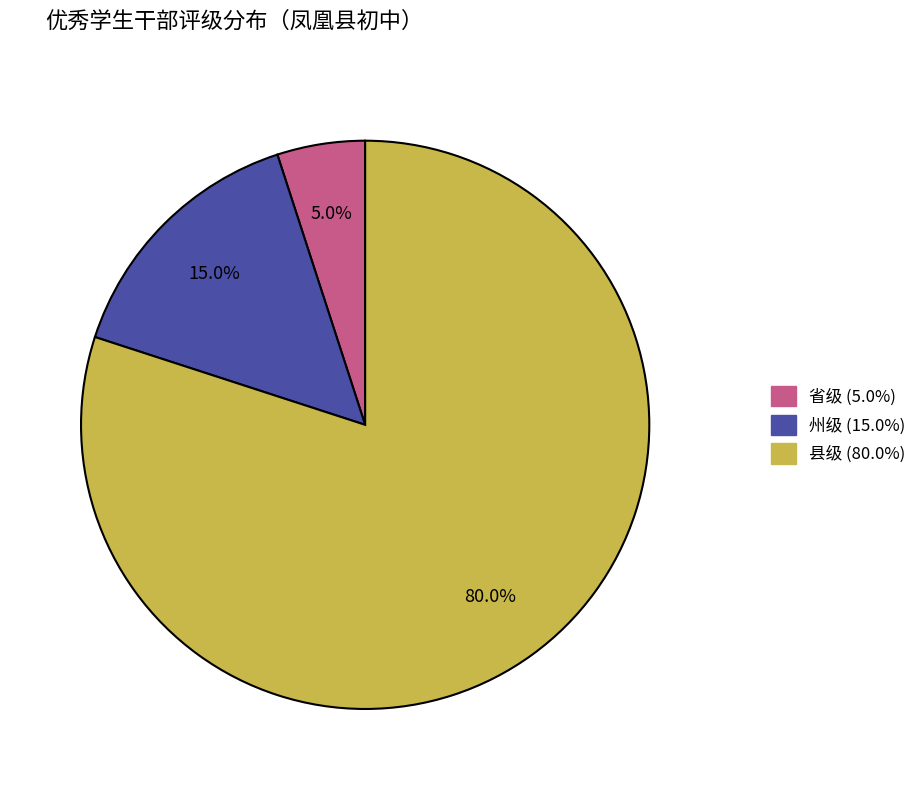

To the nearest percent, what portion does 州级 represent?

15%